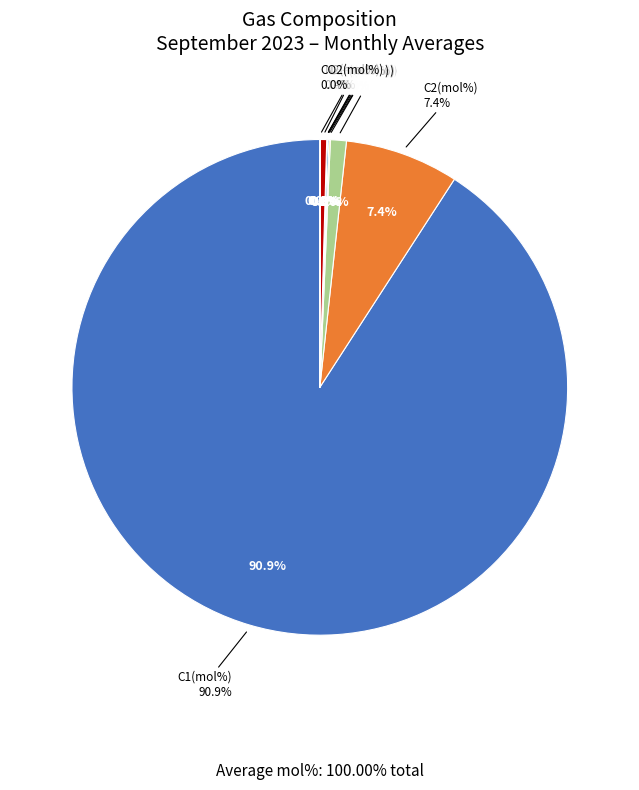

To the nearest percent, what is the difference between the largest and smallest slice percentages?

91%